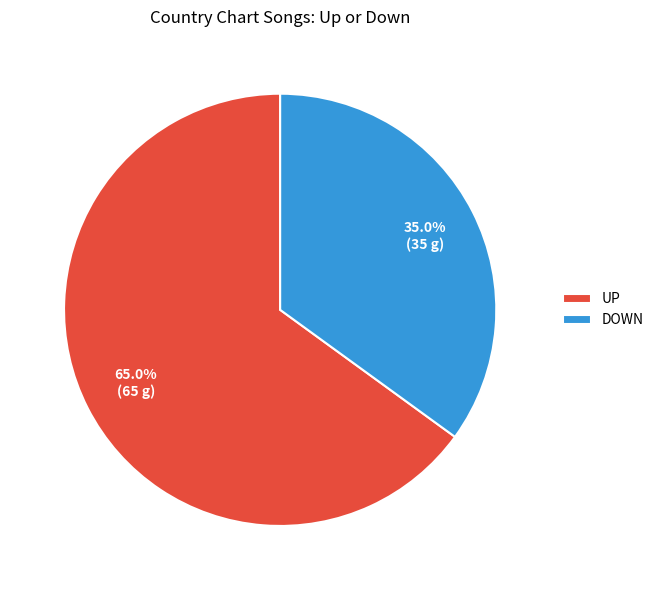

Which category has the biggest portion of the pie?

UP